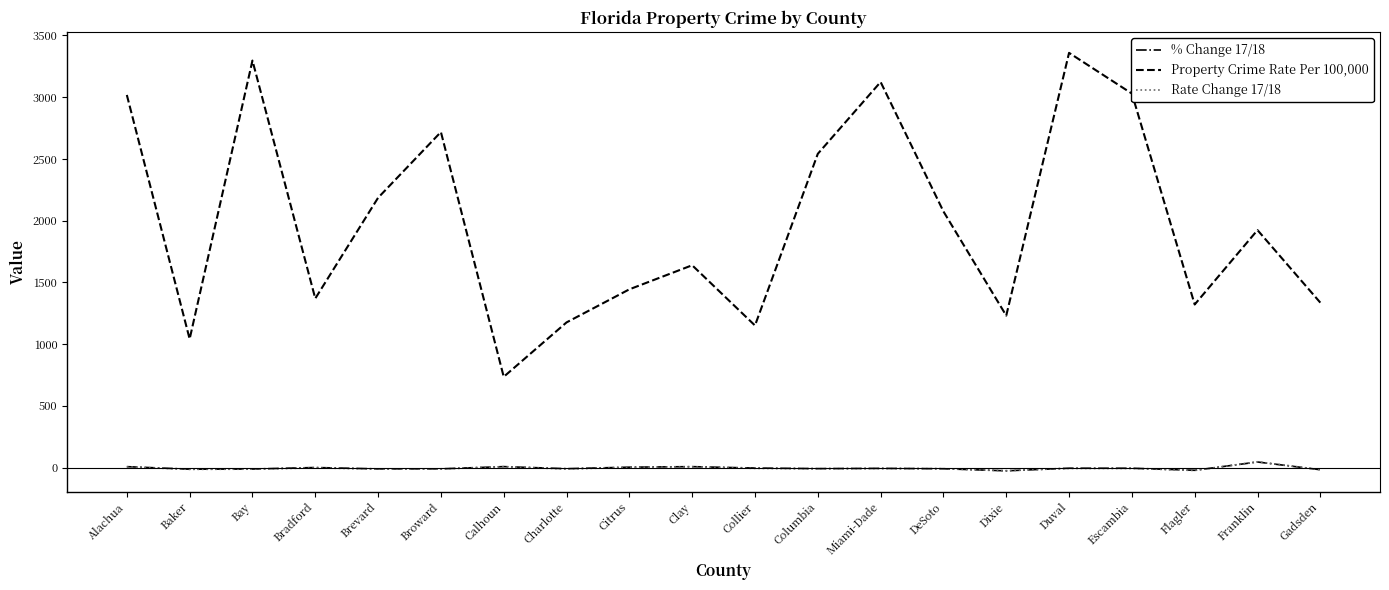

Which series has the widest spread of values?

Property Crime Rate Per 100,000